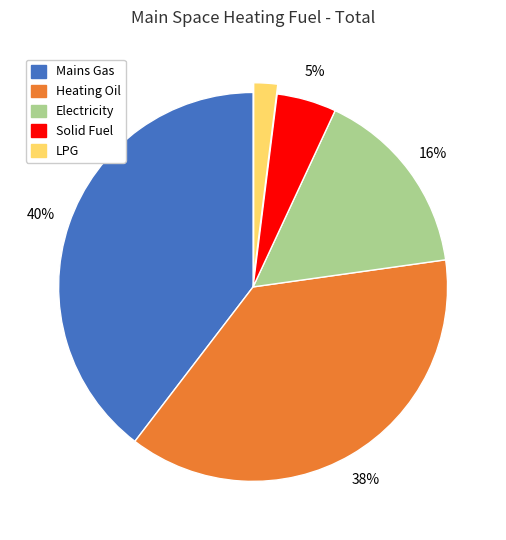

How many segments does this pie chart have?

5